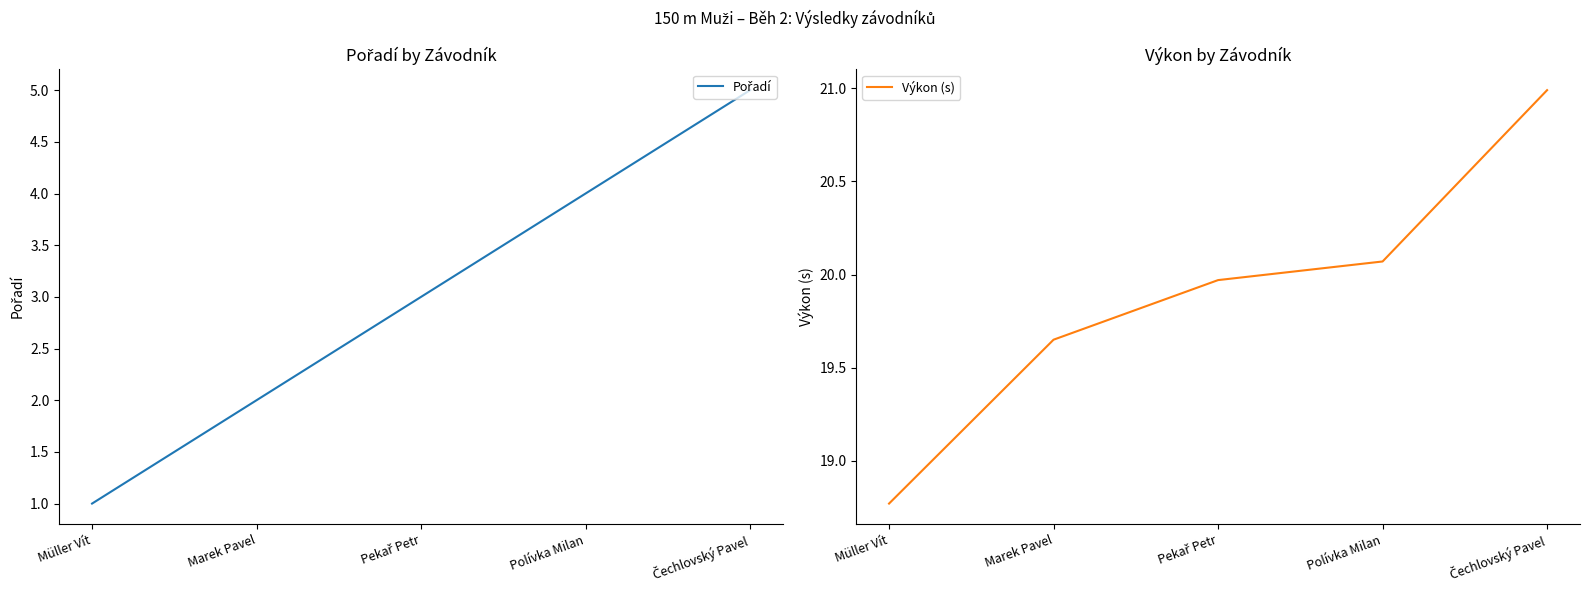

The value of Výkon (s) at Čechlovský Pavel is 12.3. True or false?

False